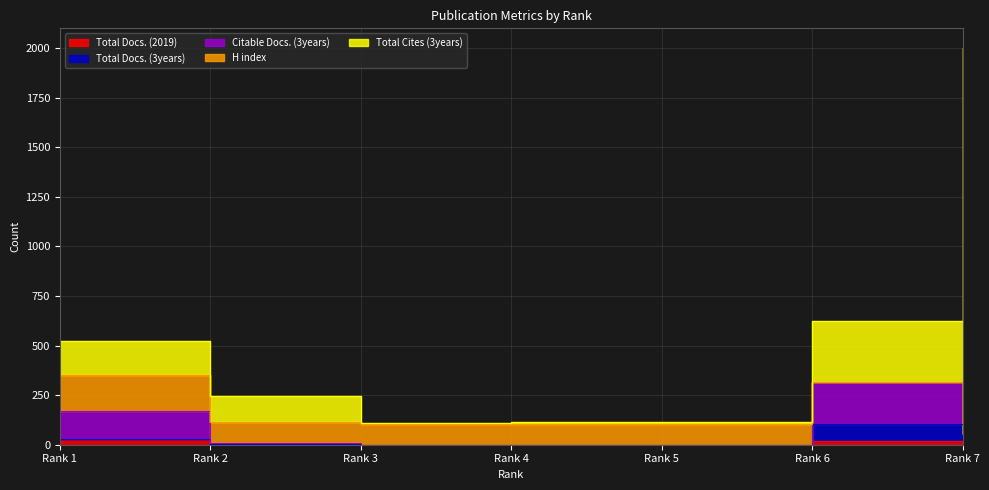

True or false: Total Docs. (2019) has more than 0 points higher than both neighbors.

False